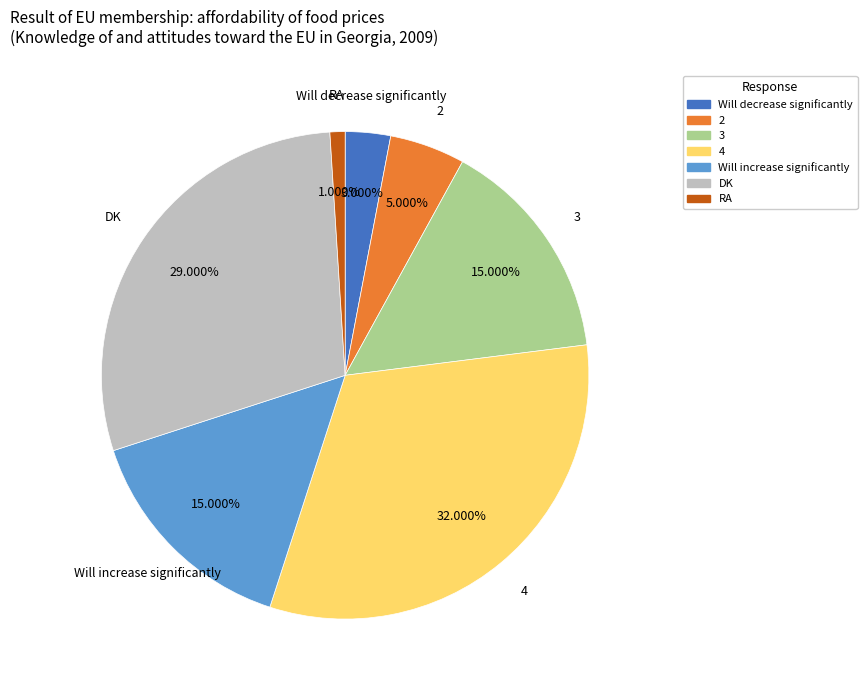

Approximately how many times larger is the value at 4 compared to DK?

1.1